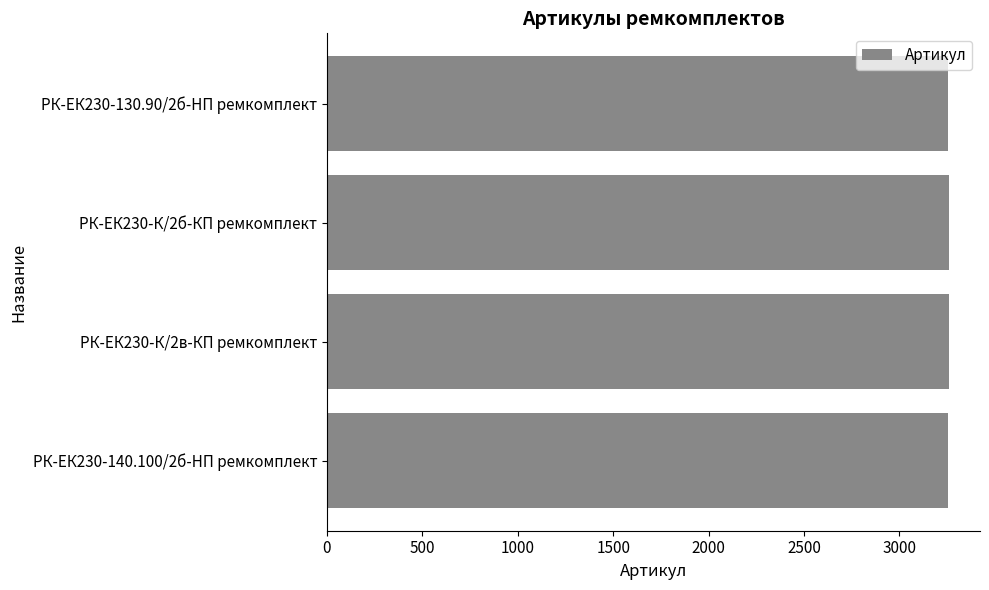

The value at РК-ЕК230-140.100/2б-HП ремкомплект is 3255. True or false?

True